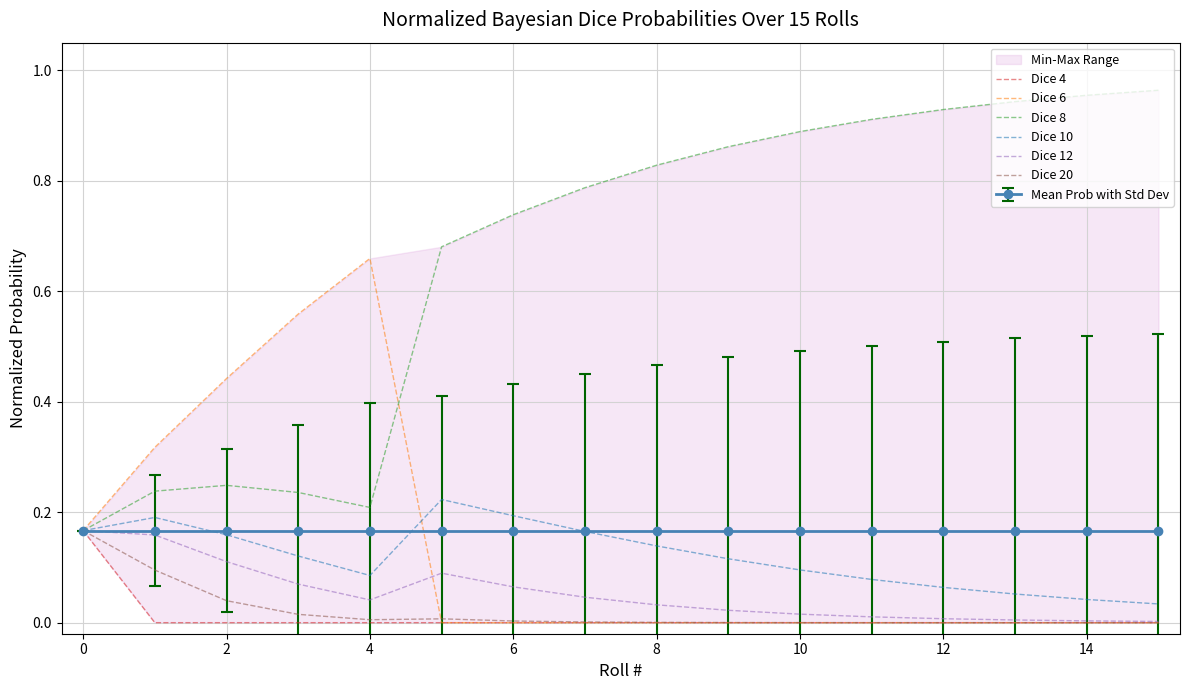

What is the maximum value for Dice 20?

0.2